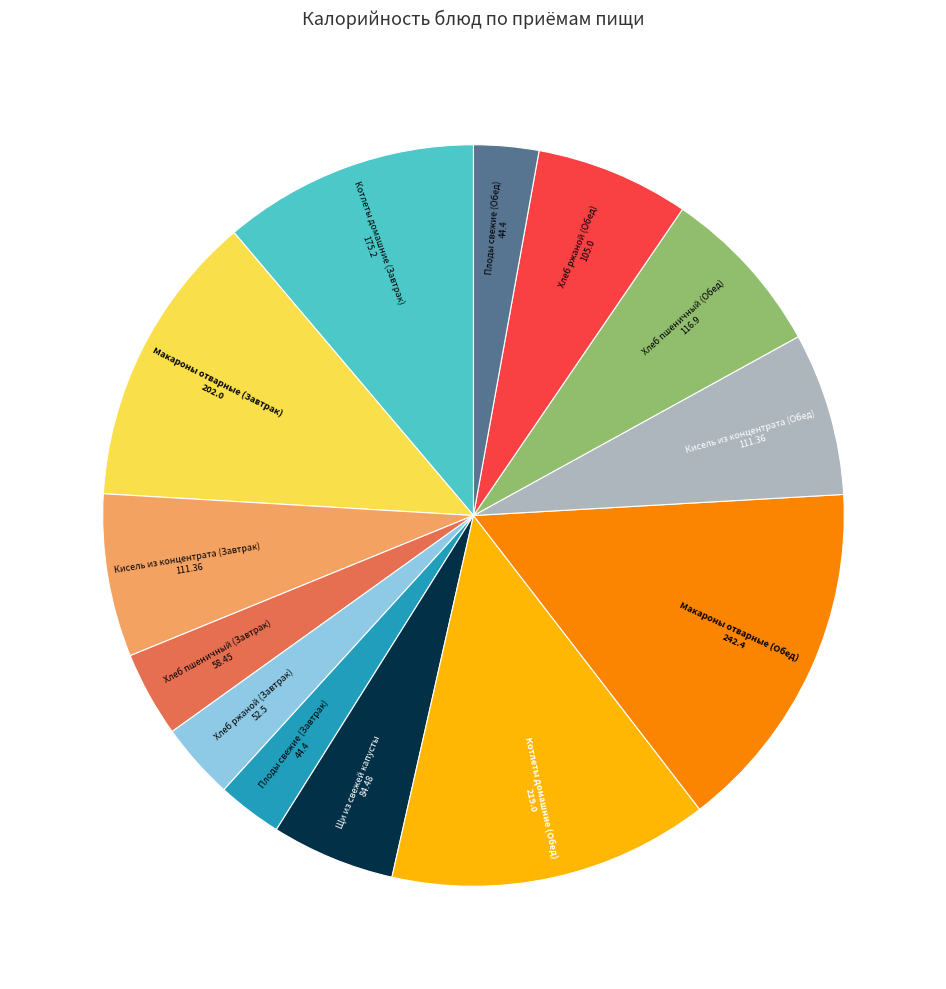

Does any single category account for the majority?

No